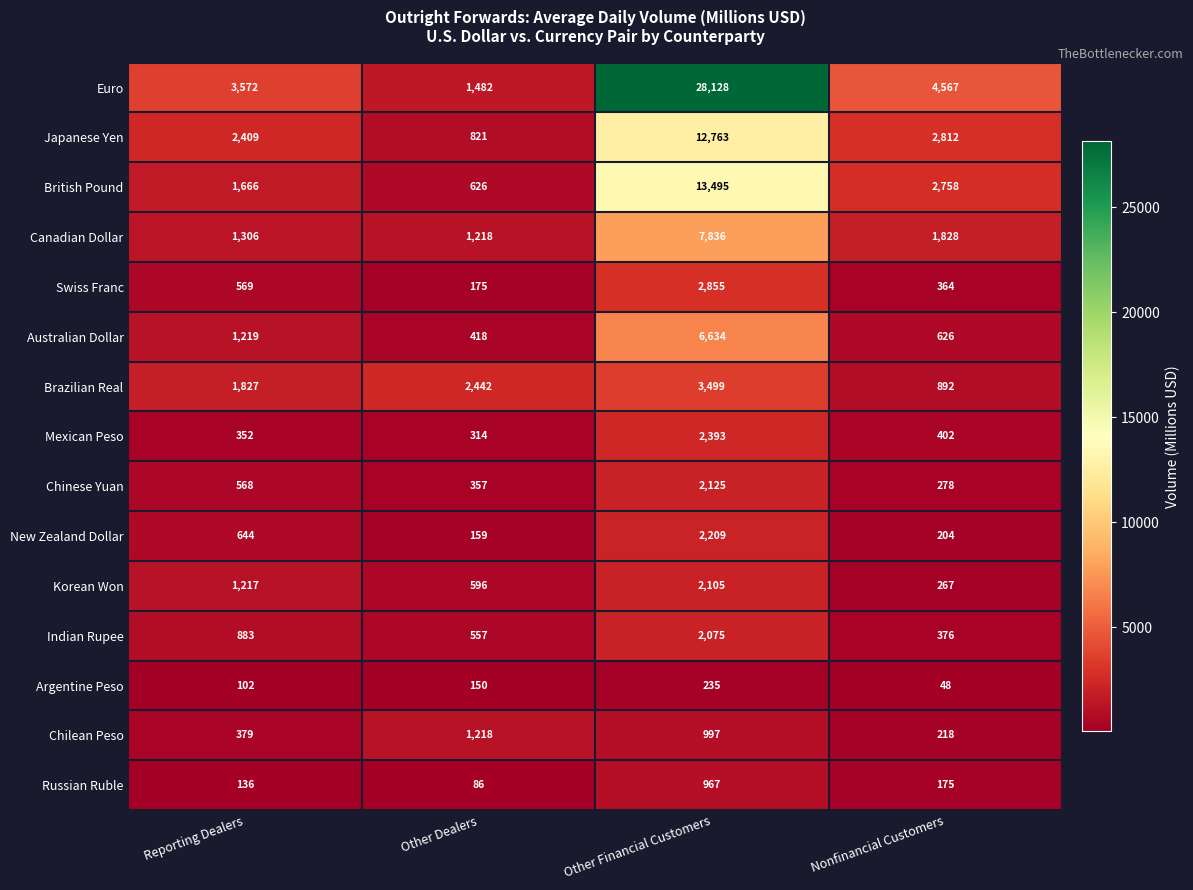

Count the number of data series in this chart.

15